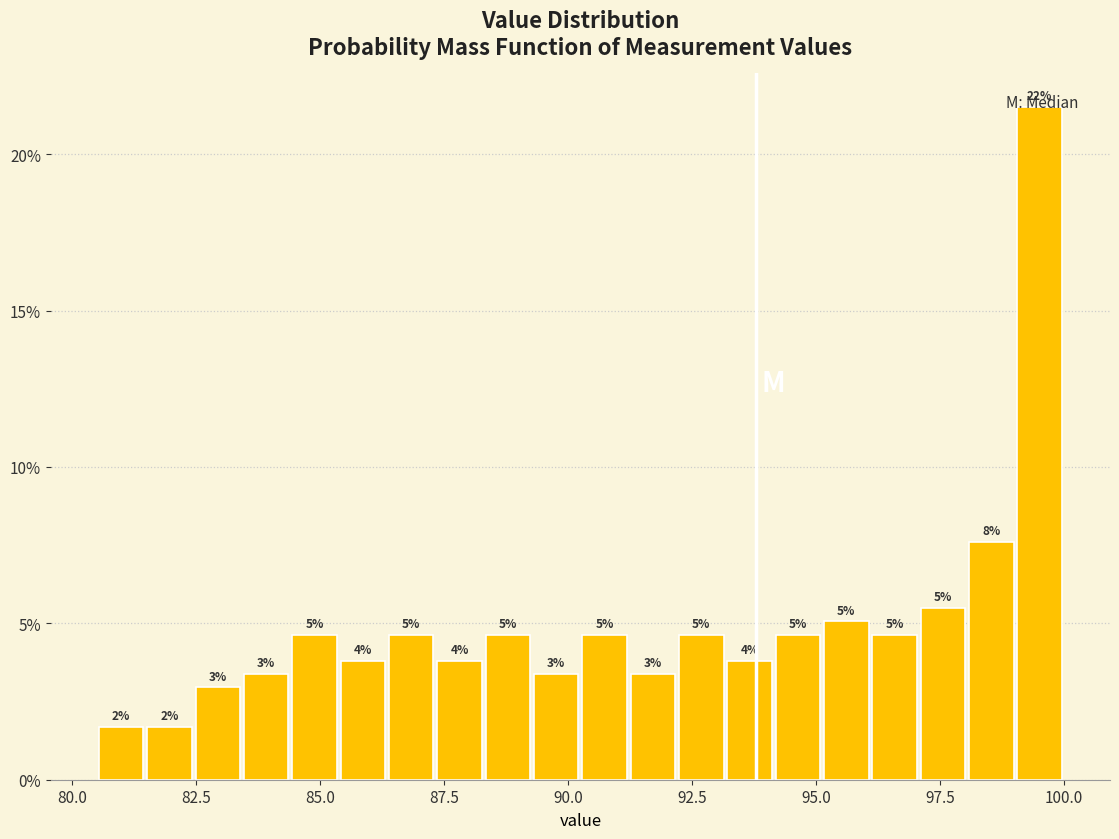

Read against the x-axis, roughly where is the centre of the tallest bar?

99.5